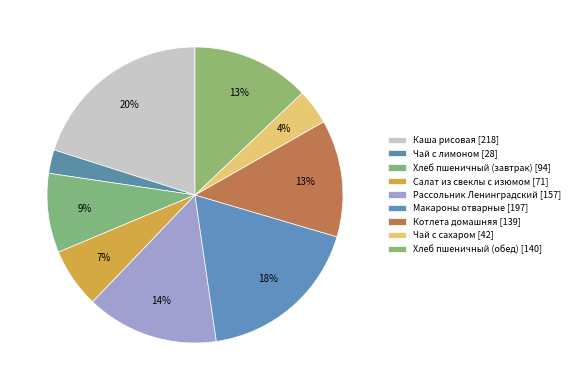

Count the number of slices in the pie.

9